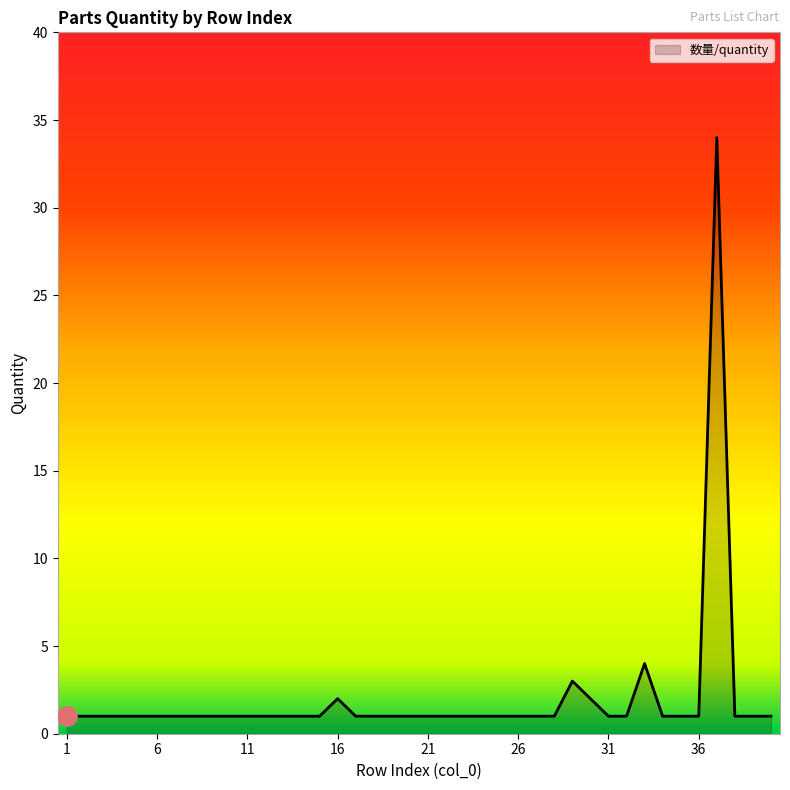

What is the maximum value shown in the chart?

34